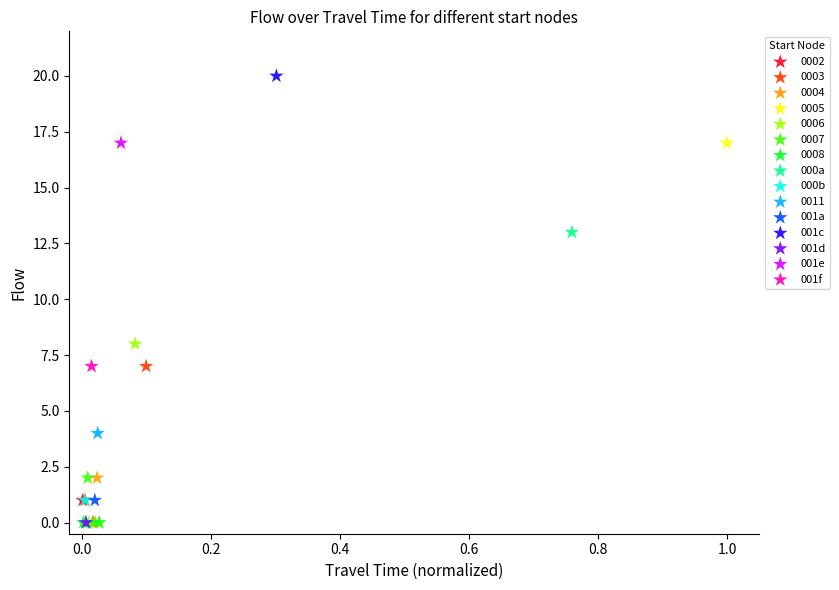

What are all the series names shown in the legend?

0002, 0003, 0004, 0005, 0006, 0007, 0008, 000a, 000b, 0011, 001a, 001c, 001d, 001e, 001f